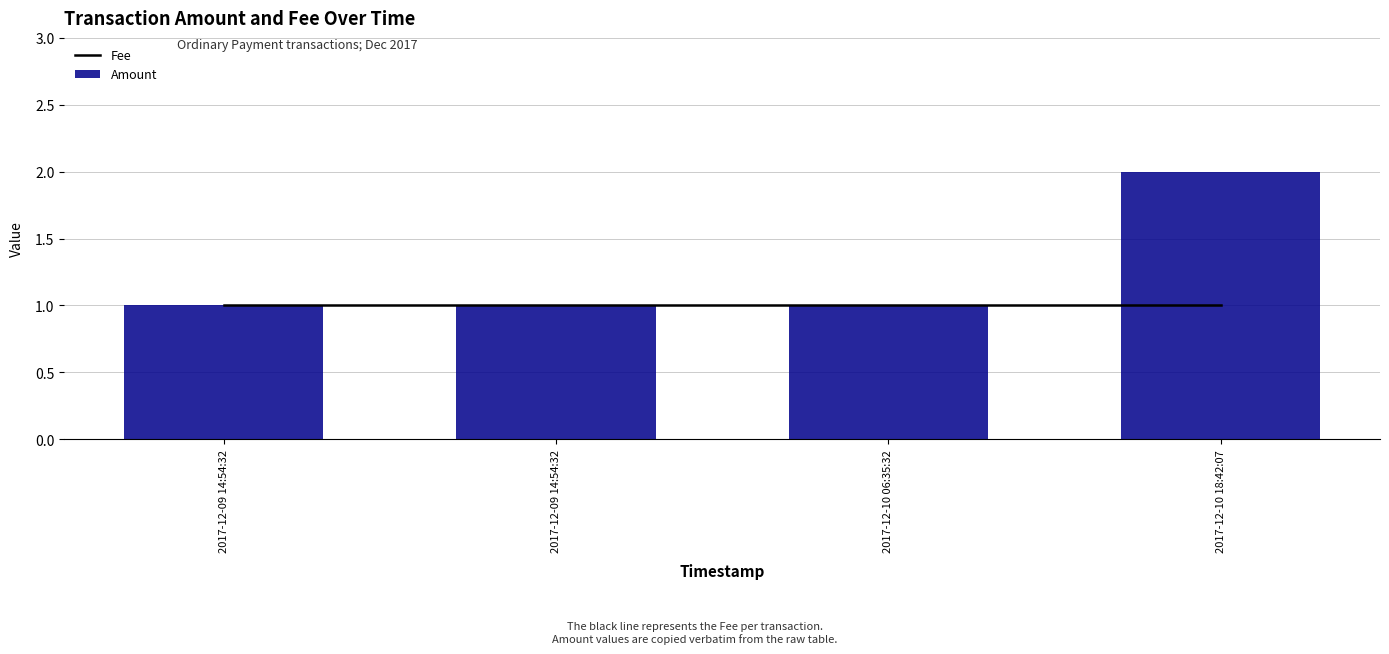

At how many categories does at least one series exceed 1?

1